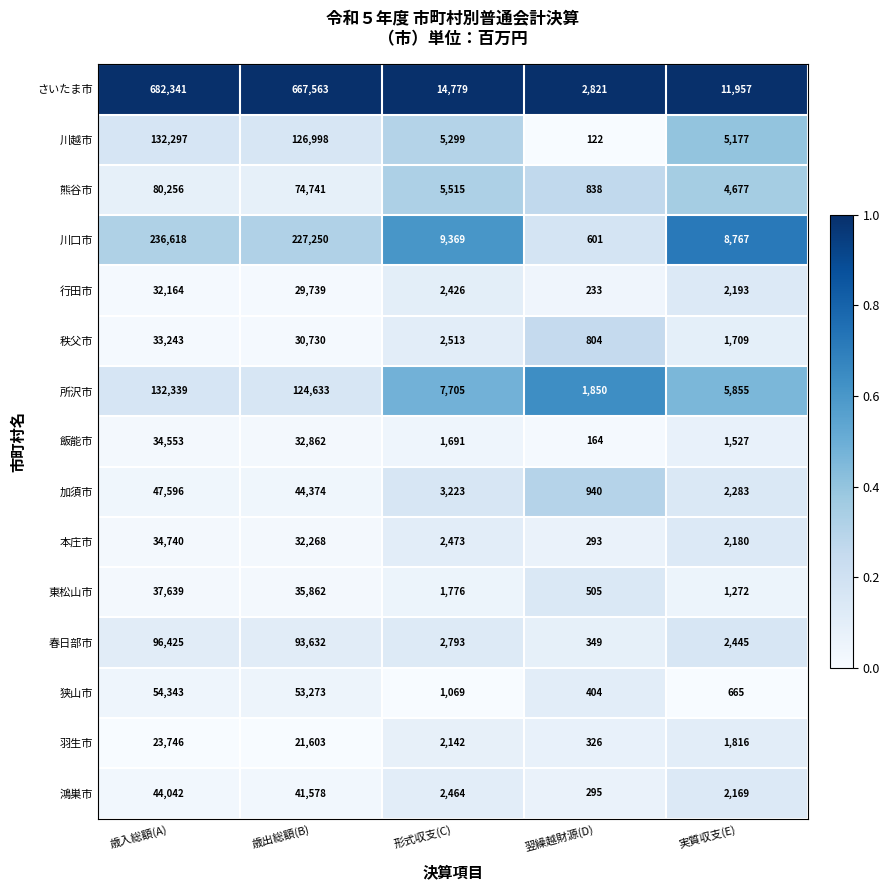

At which category is the sum across all series the highest?

歳入総額(A)